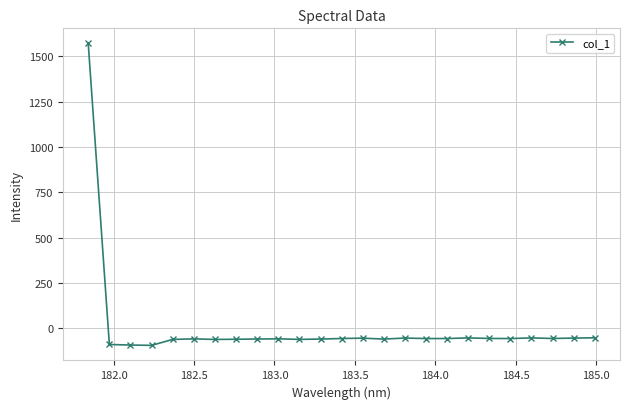

True or false: there are more than 1 points higher than both neighbors.

True